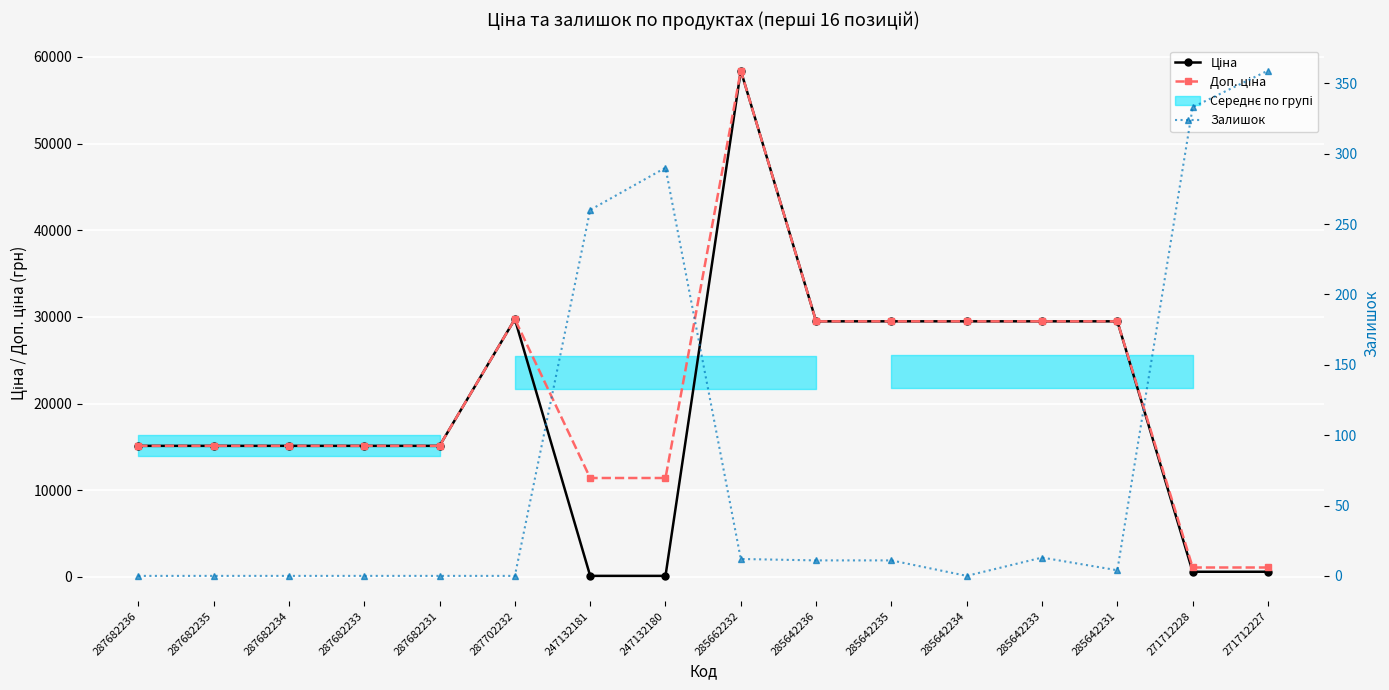

Is this an area chart (filled region under the line)?

No